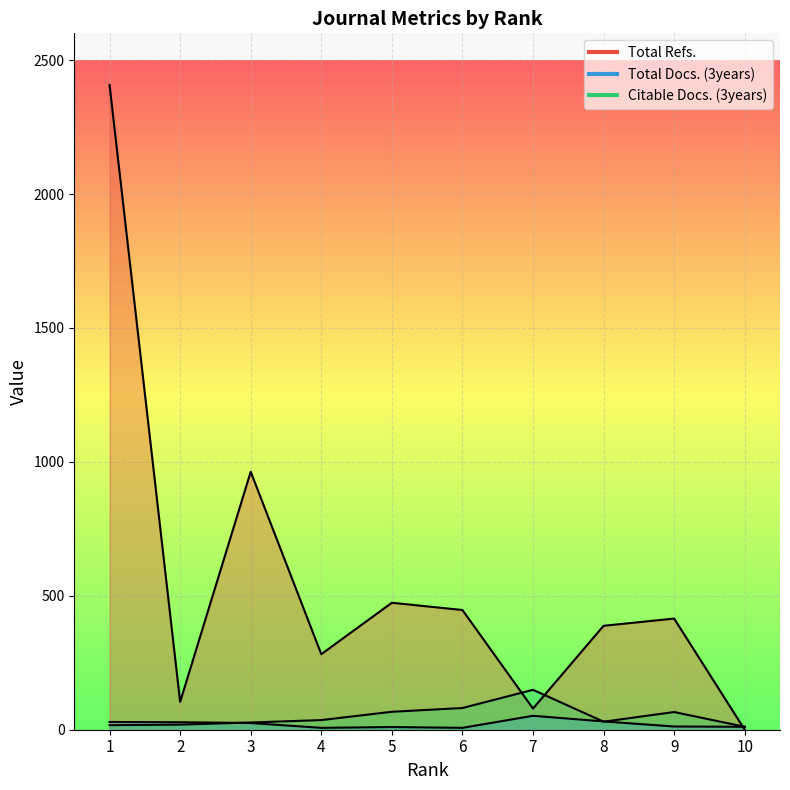

List the labels in order of Citable Docs. (3years) value, largest first.

7, 6, 5, 9, 4, 8, 3, 2, 1, 10